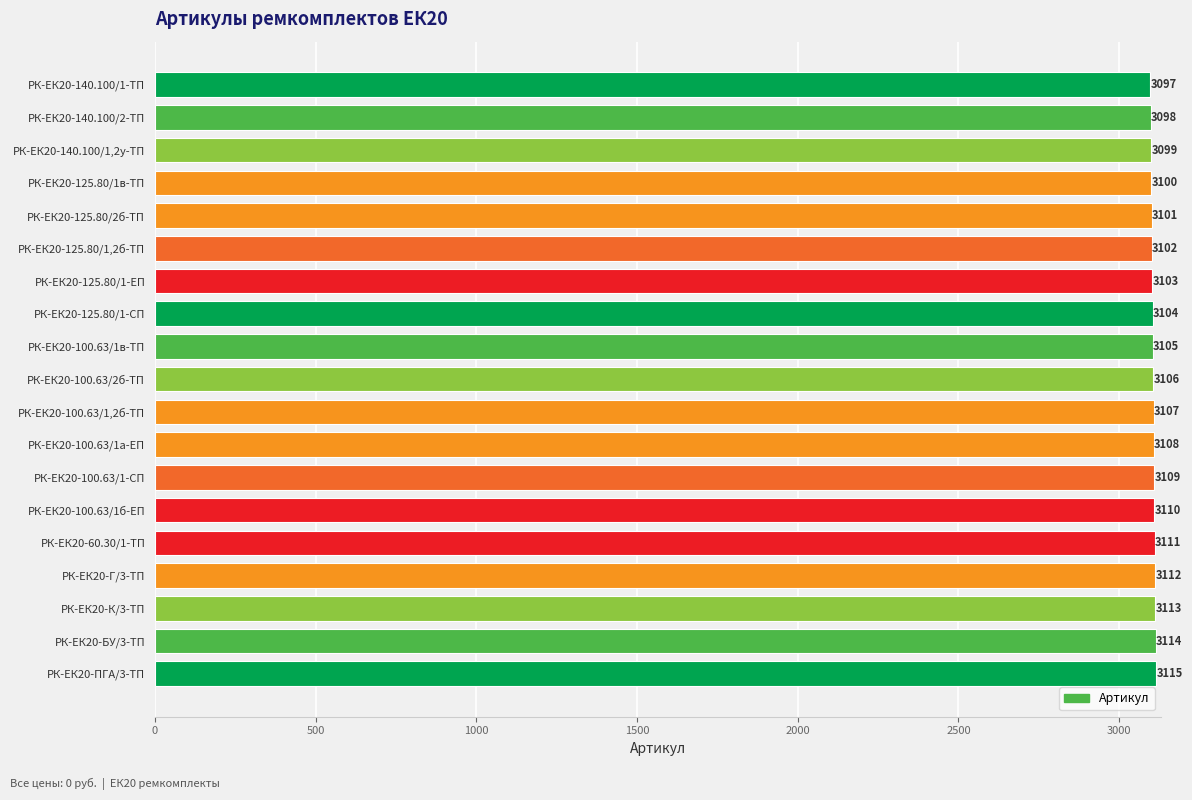

The chart shows a value of 3107 at РК-ЕК20-100.63/1,2б-ТП. True or false?

True